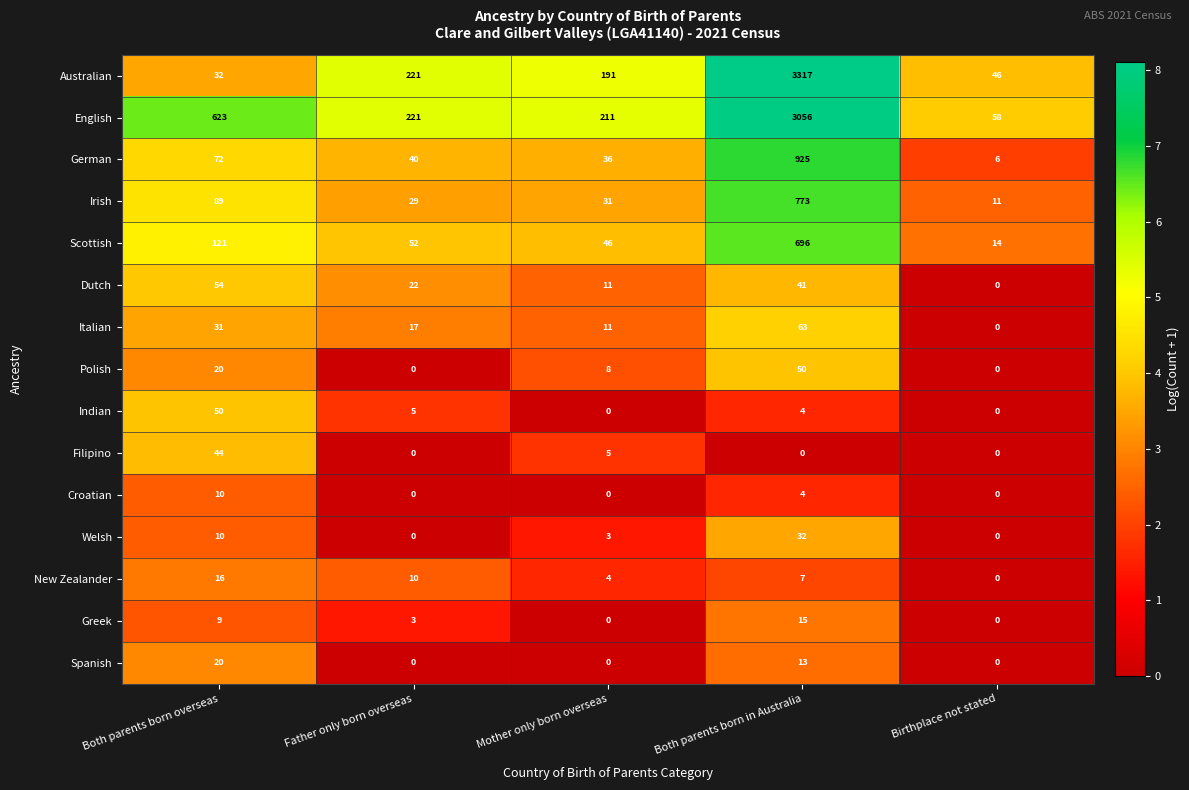

How many categories are shown in the chart?

5